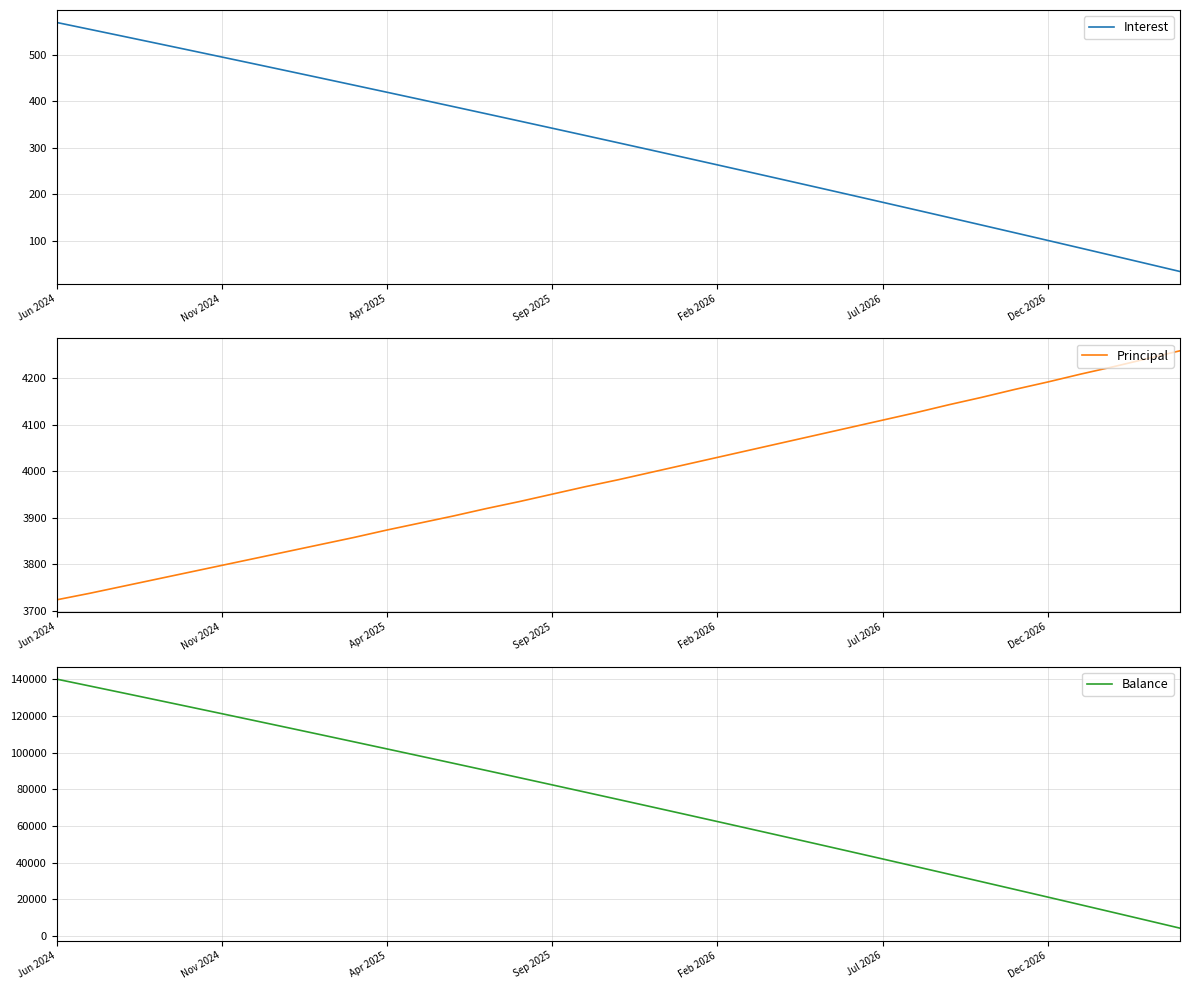

The Interest series shows 182.5 at Jul 2026. True or false?

True